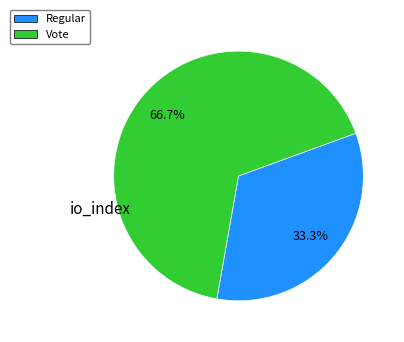

What is the smallest slice in the pie chart?

Regular